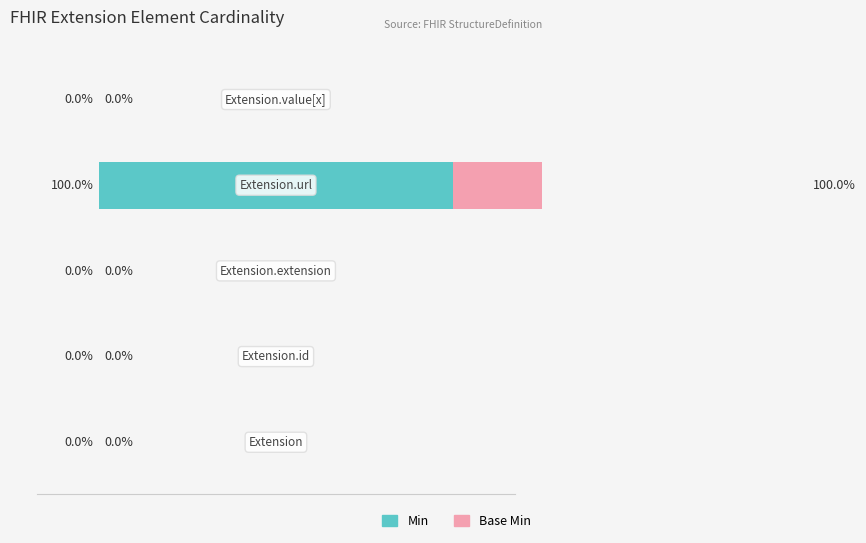

Rank the series by their maximum value, from lowest to highest.

Min, Base Min